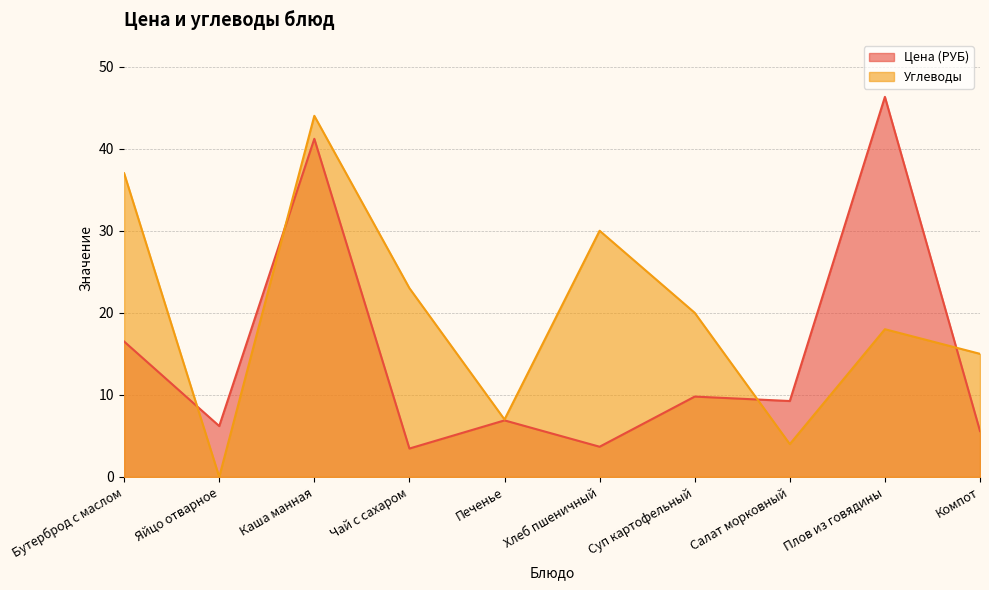

Does the chart display data point markers on the line(s)?

No